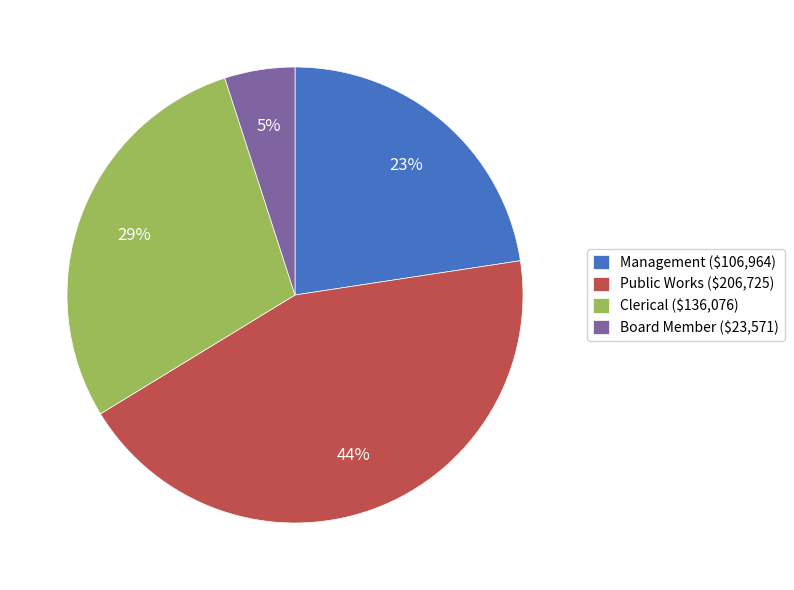

What percentage is the Board Member ($23,571) slice, to the nearest percent?

5%